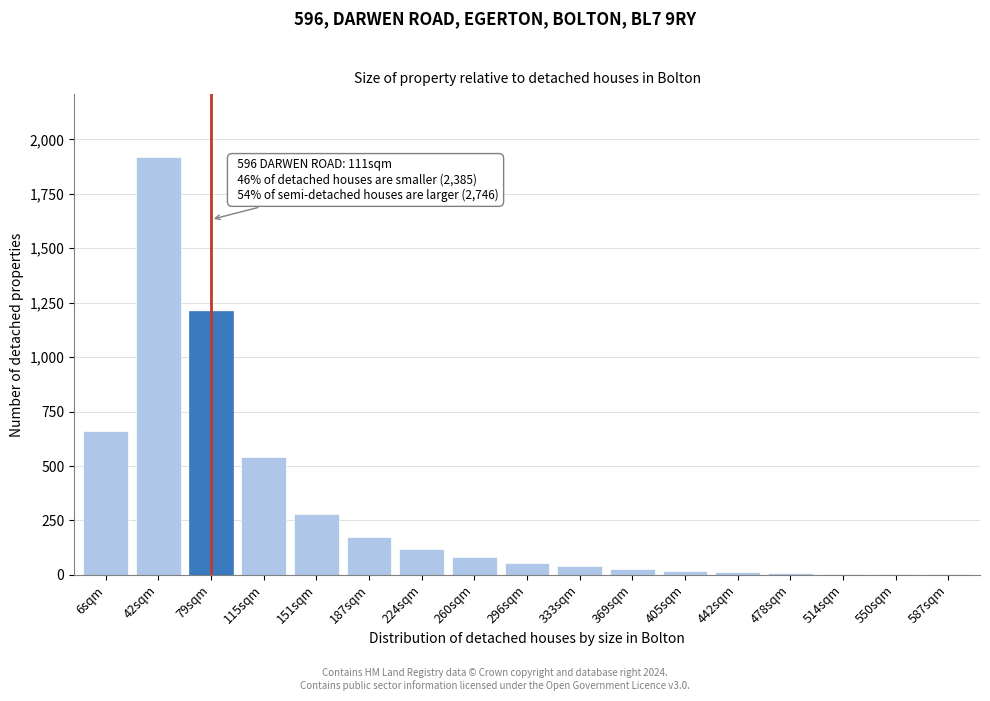

The chart shows a value of 18 at 405sqm. True or false?

True